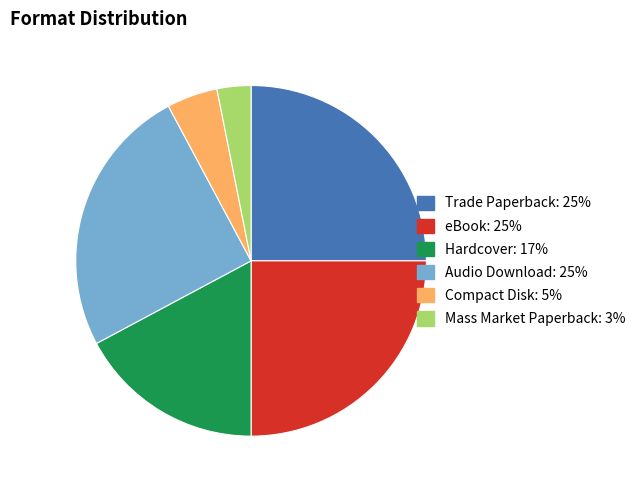

To the nearest percent, what is the average slice percentage?

17%